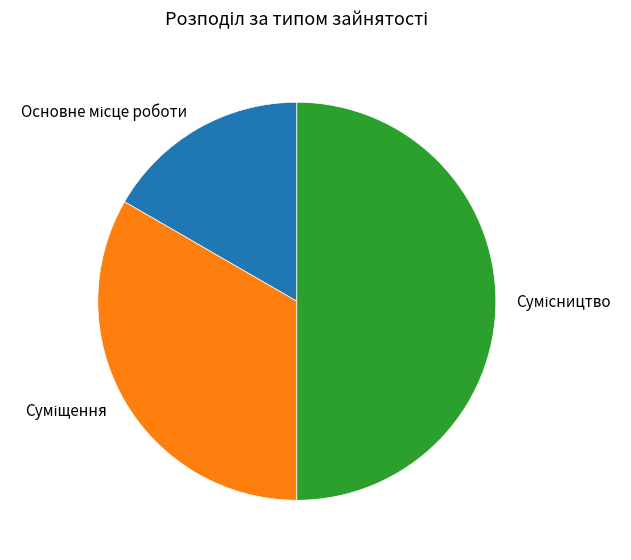

Count the number of slices in the pie.

3